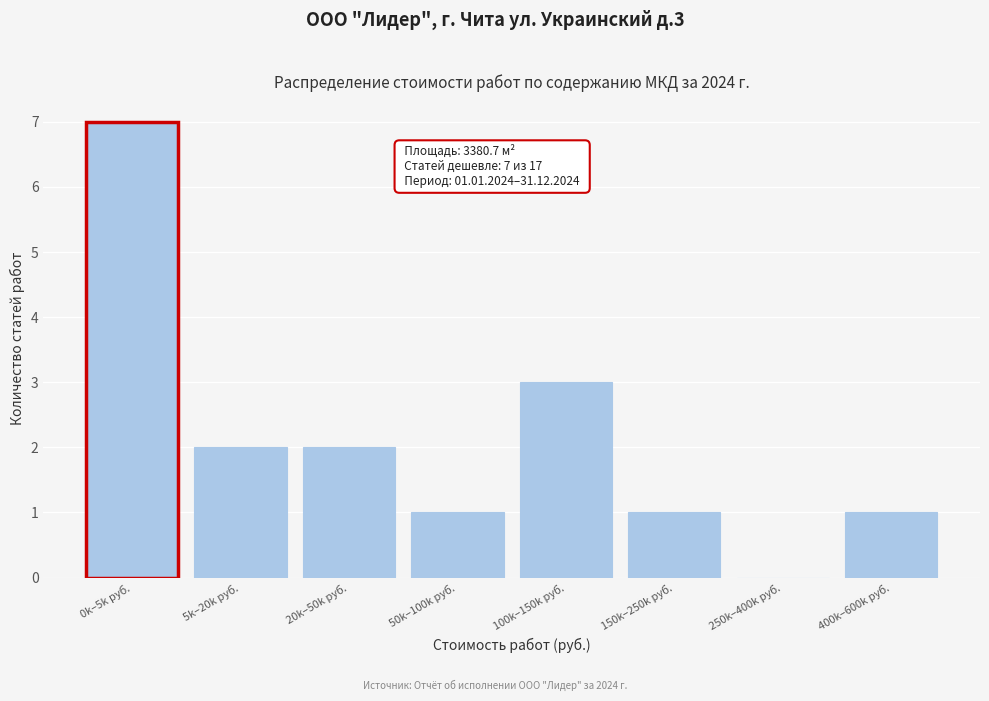

Reading left to right, list all the values displayed in this chart.

0k–5k руб.=7	5k–20k руб.=2	20k–50k руб.=2	50k–100k руб.=1	100k–150k руб.=3	150k–250k руб.=1	250k–400k руб.=0	400k–600k руб.=1